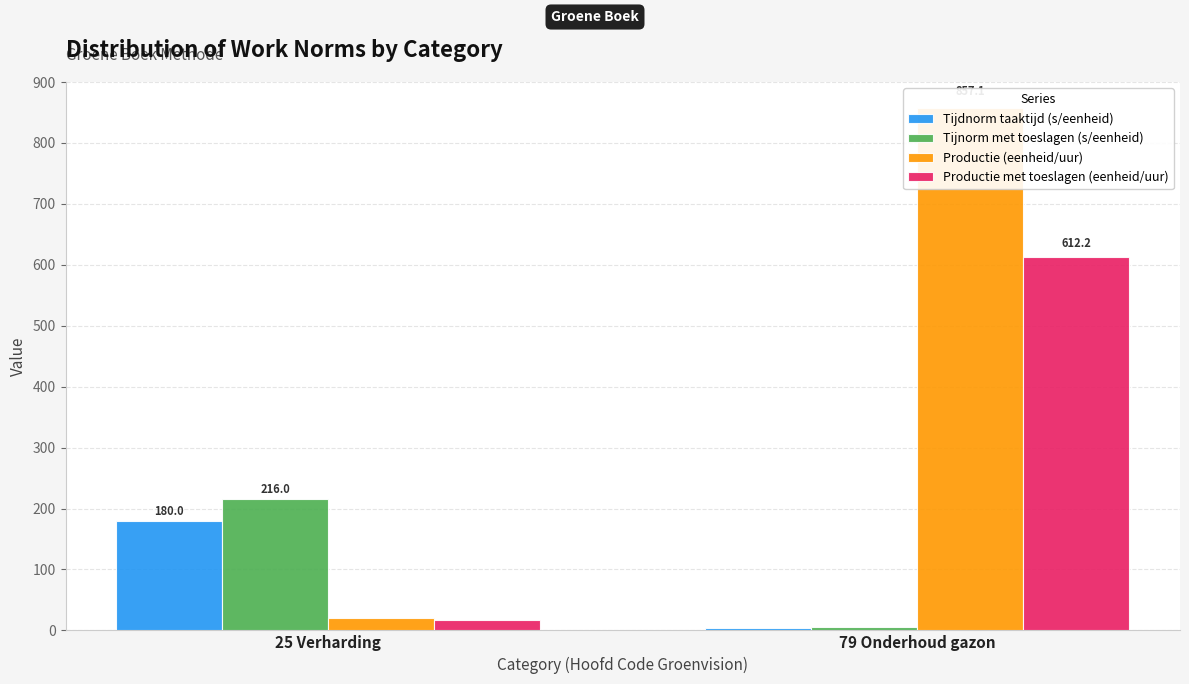

What is the label of the 1st bar from the left?

25 Verharding